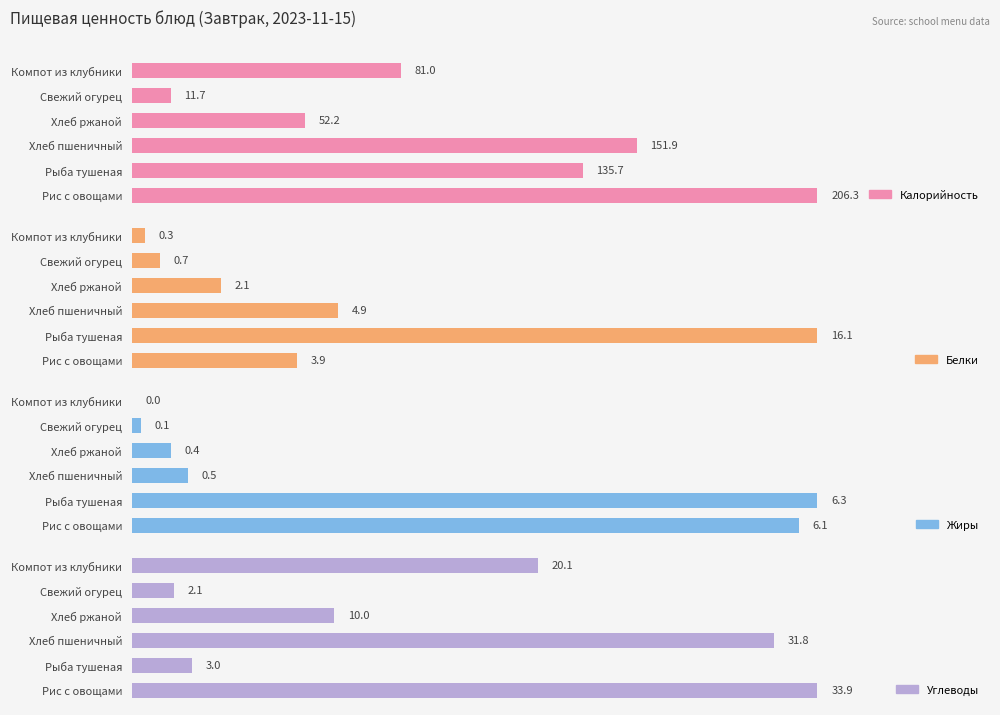

Reading left to right, transcribe all the data shown in this chart.

Калорийность: 206.3	135.7	151.9	52.2	11.7	81.0
Белки: 3.9	16.1	4.9	2.1	0.7	0.3
Жиры: 6.1	6.3	0.5	0.4	0.1	0.0
Углеводы: 33.9	3.0	31.8	10.0	2.1	20.1